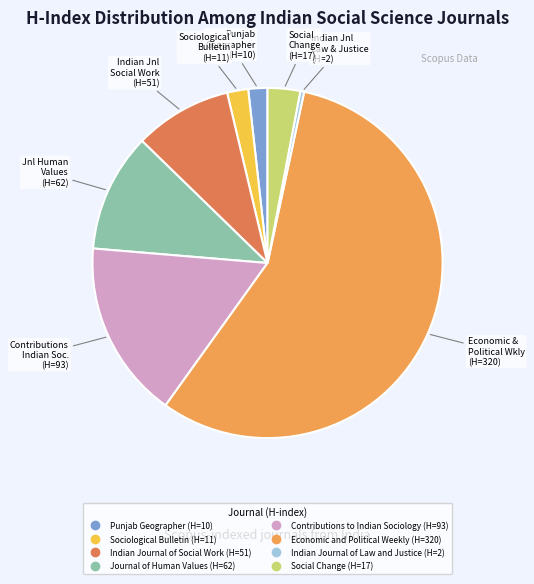

Count the number of slices in the pie.

8